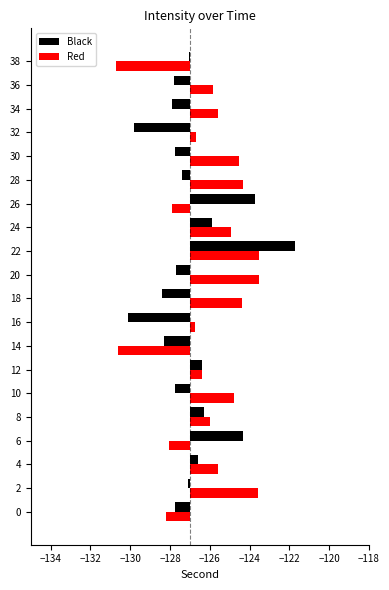

Which series has the largest total across all categories?

Red